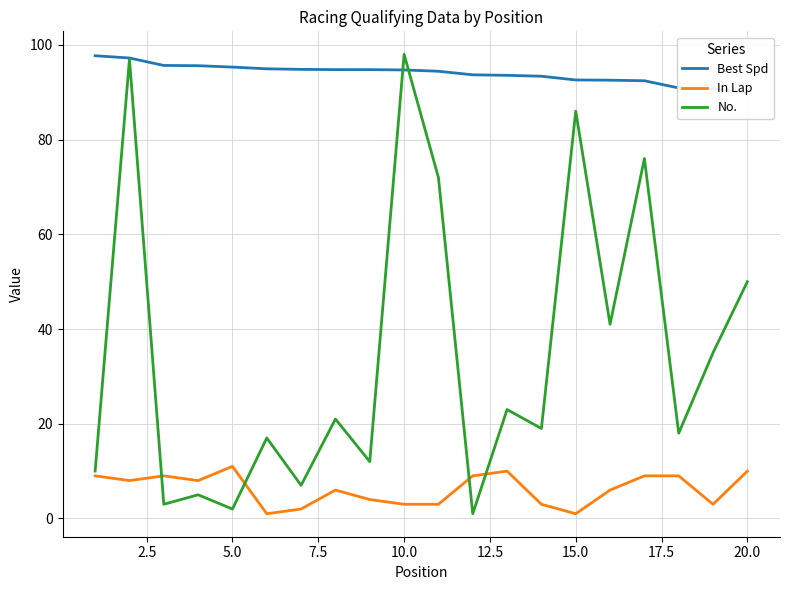

Which series has the largest total across all categories?

Best Spd